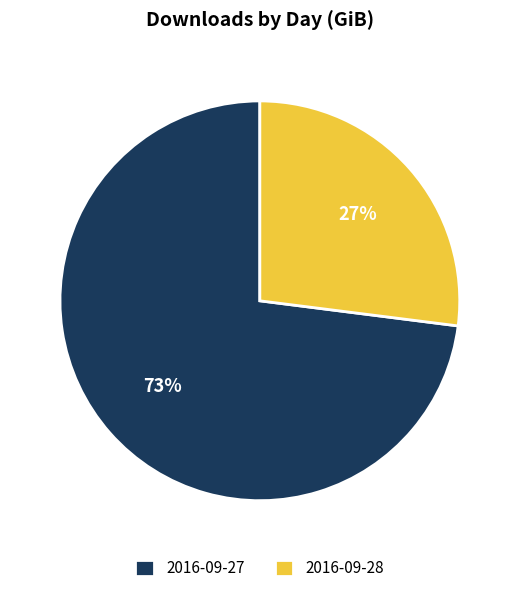

Is the sum of 2016-09-28 and 2016-09-27 greater than half?

Yes